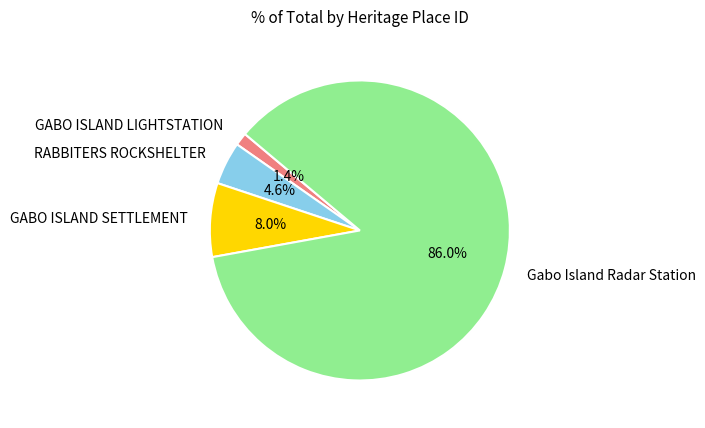

Is GABO ISLAND LIGHTSTATION the majority of the pie?

No